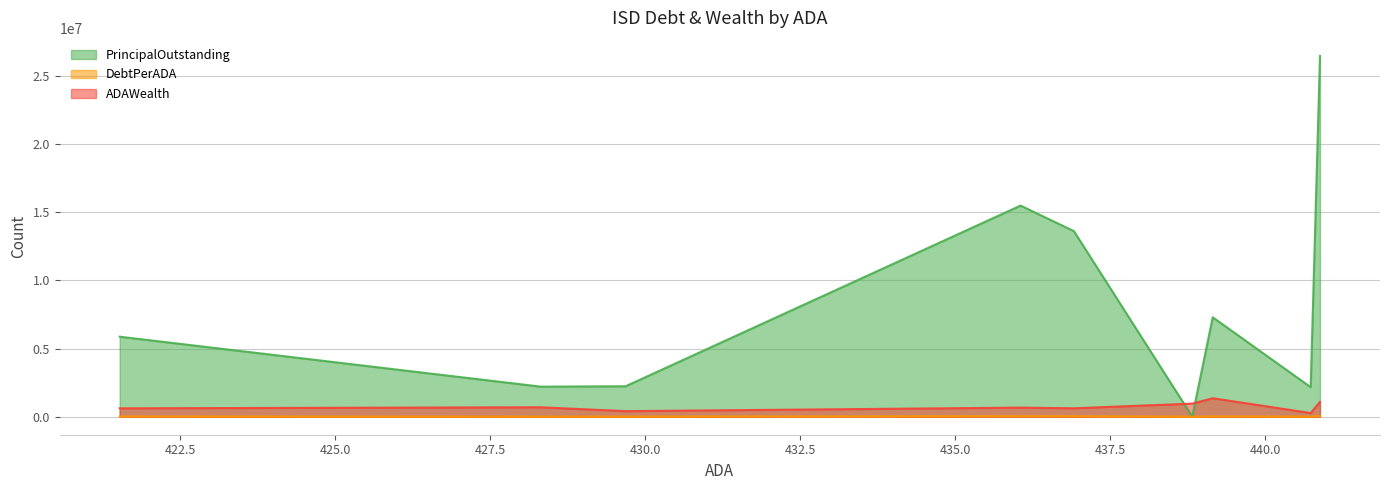

Does the chart have visible grid lines?

Yes